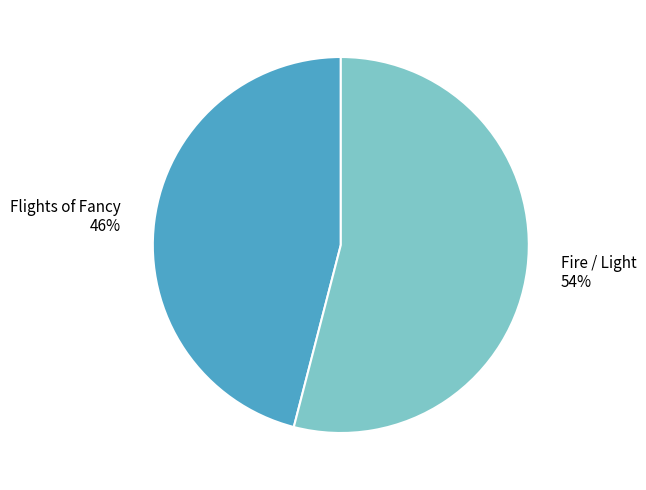

Count the number of slices in the pie.

2